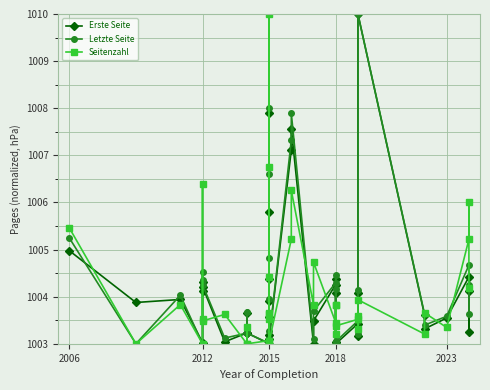

Which series ends up on top after the final intersection of Erste Seite and Letzte Seite?

Letzte Seite